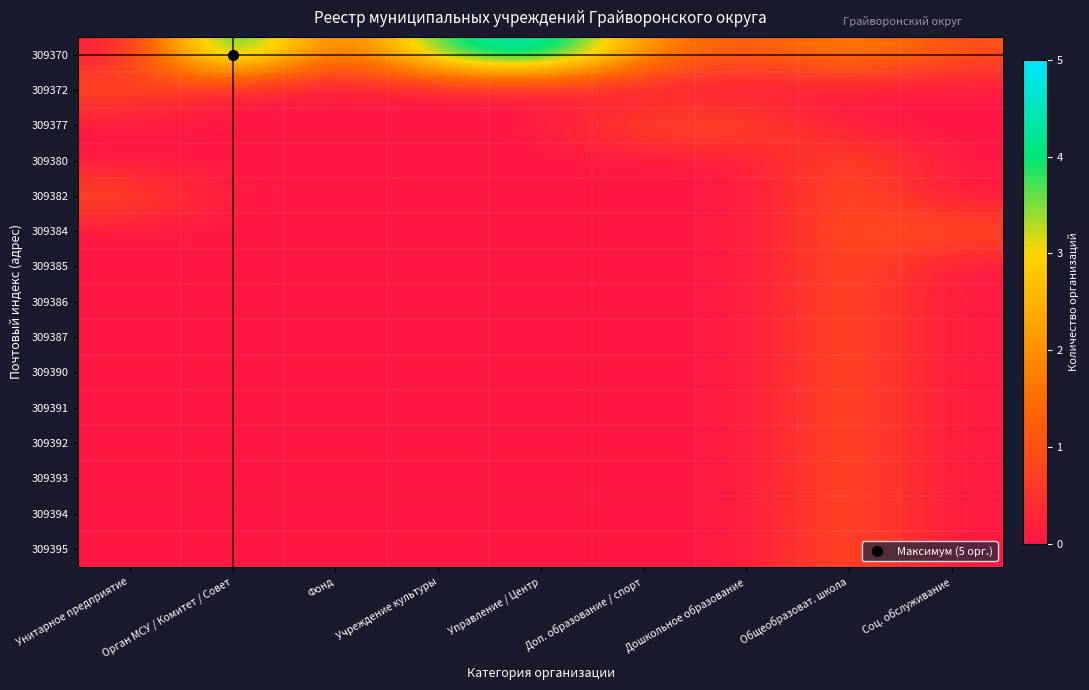

Between Управление / Центр and Соц. обслуживание, which series saw the biggest shift?

309370